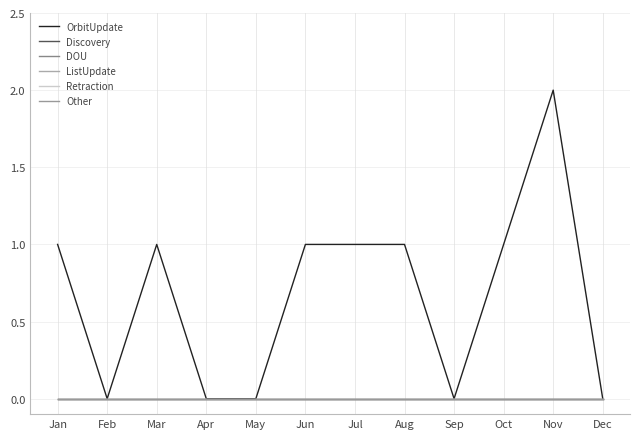

Where is DOU nearest to the value 0?

Jan